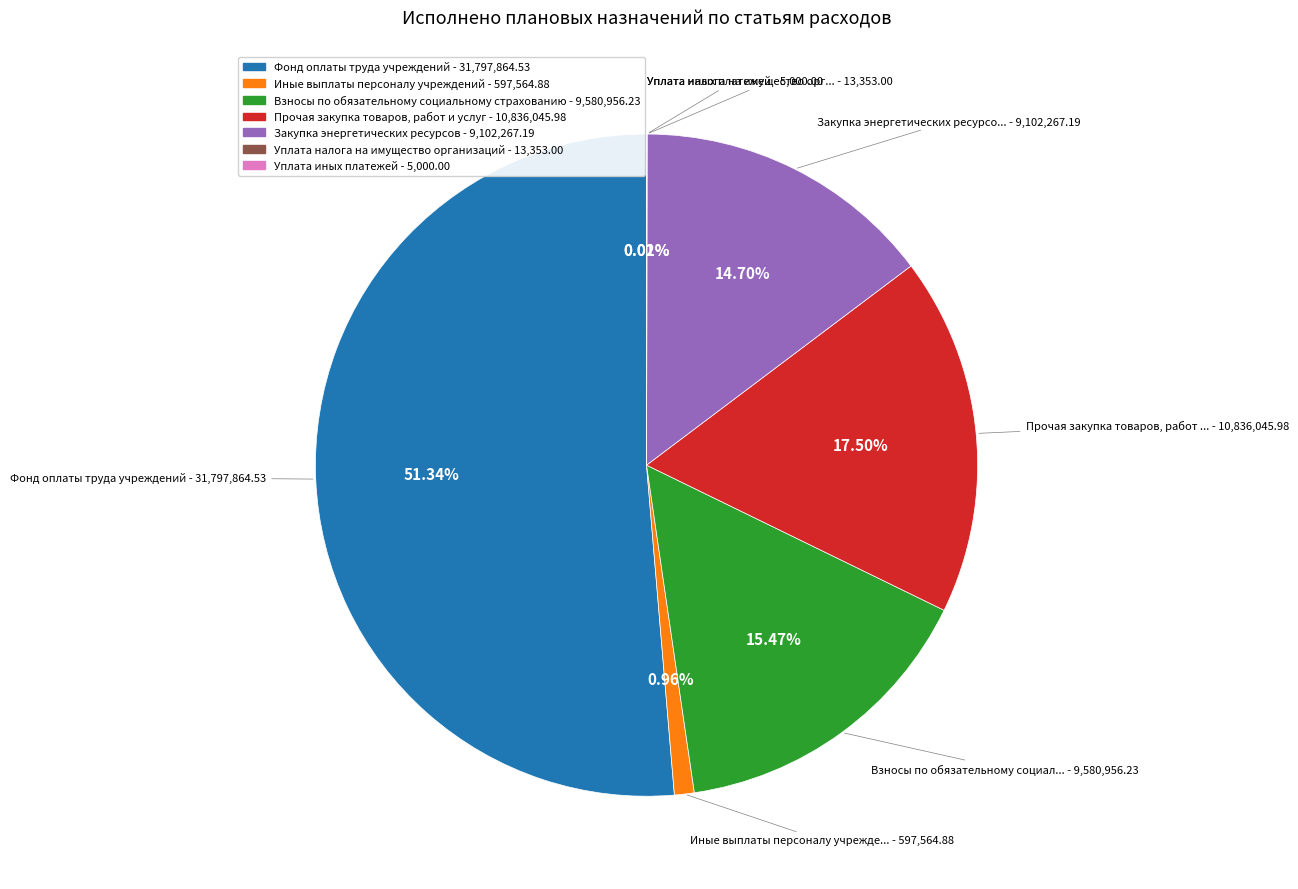

Which slice is the largest?

Фонд оплаты труда учреждений